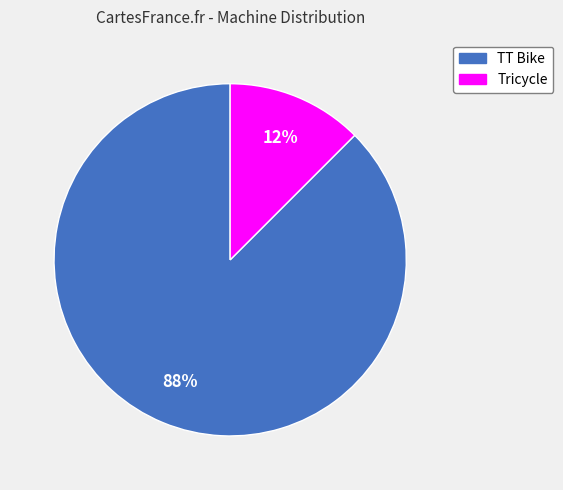

Count the number of slices in the pie.

2